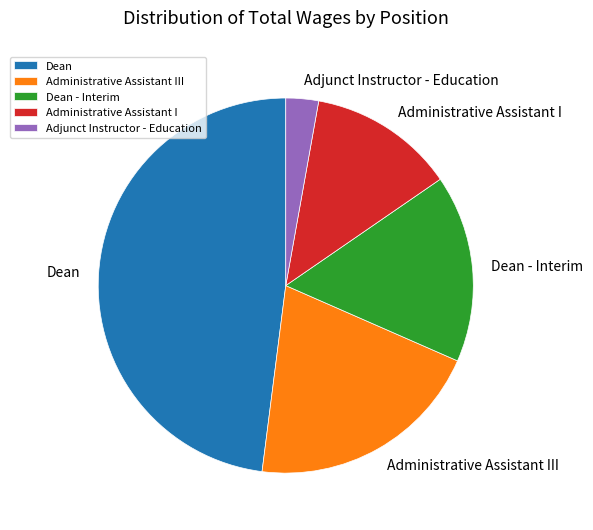

Is Adjunct Instructor - Education the majority of the pie?

No